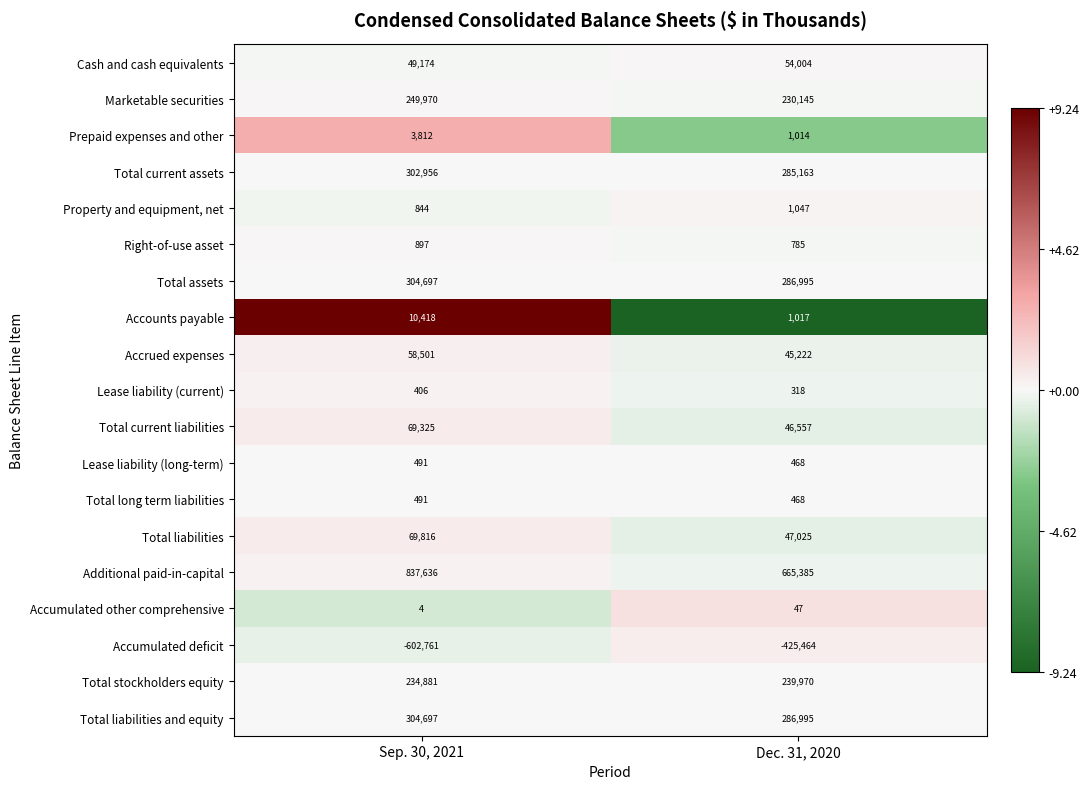

The Marketable securities series shows 230145 at Dec. 31, 2020. True or false?

True